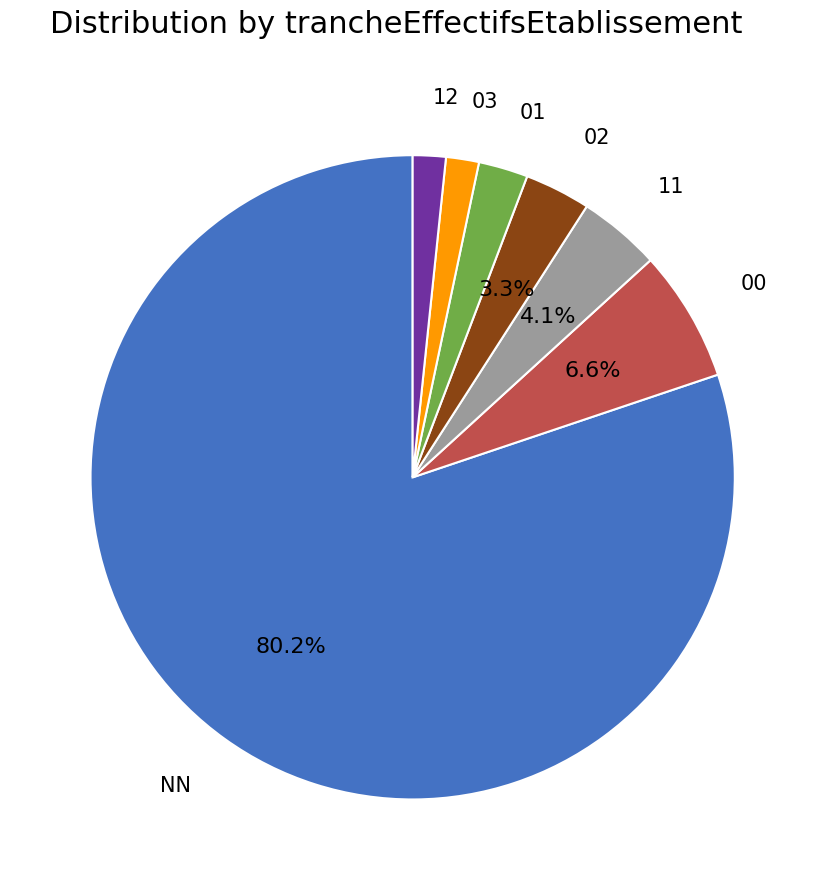

Is there any slice that represents more than half of the pie?

Yes